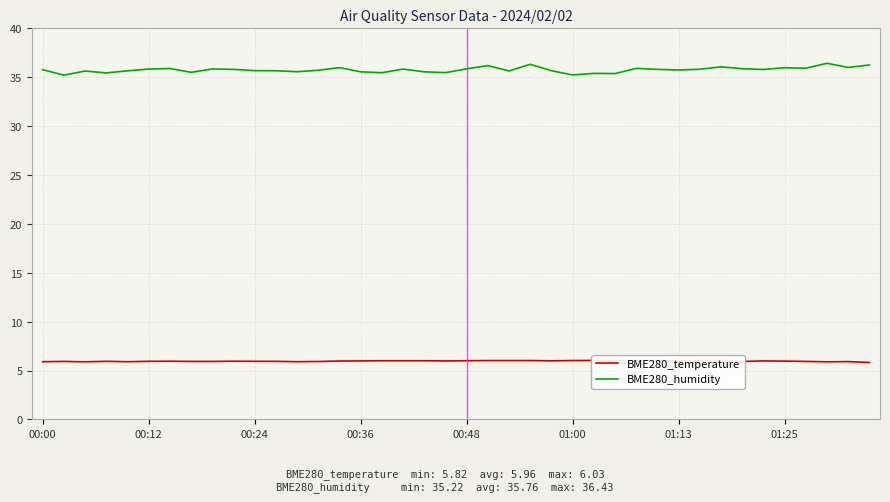

The BME280_temperature series shows 5.9 at 37. True or false?

True